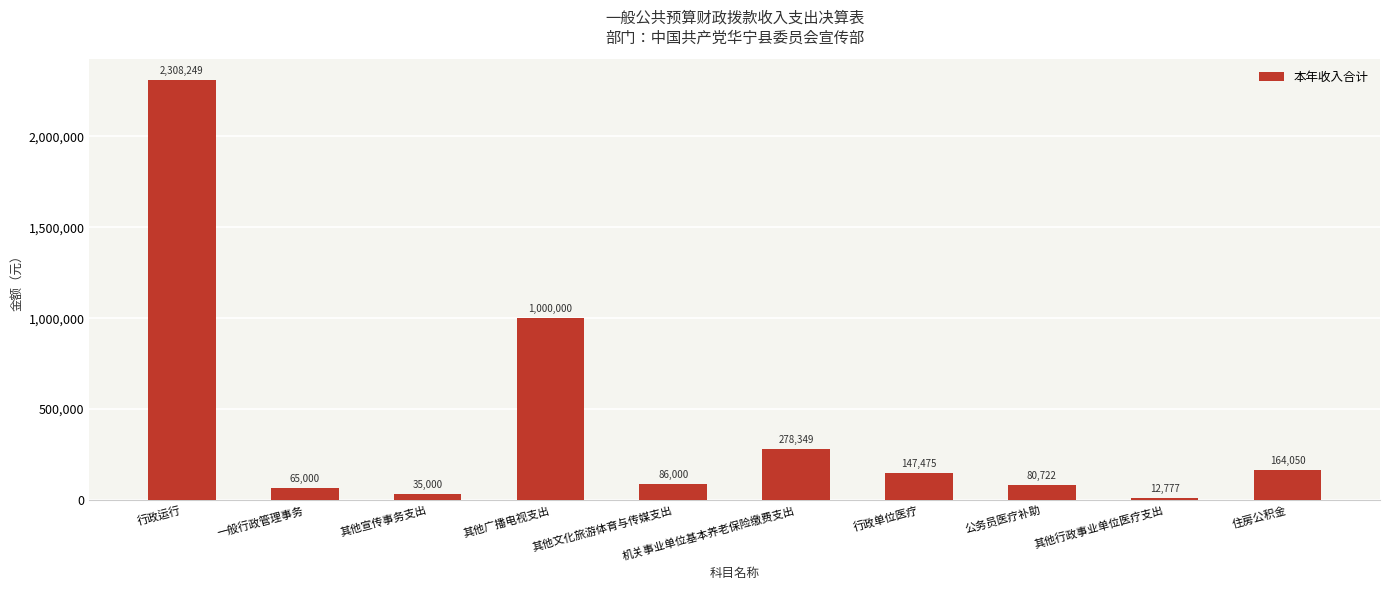

List the labels in order of value, smallest first.

其他行政事业单位医疗支出, 其他宣传事务支出, 一般行政管理事务, 公务员医疗补助, 其他文化旅游体育与传媒支出, 行政单位医疗, 住房公积金, 机关事业单位基本养老保险缴费支出, 其他广播电视支出, 行政运行